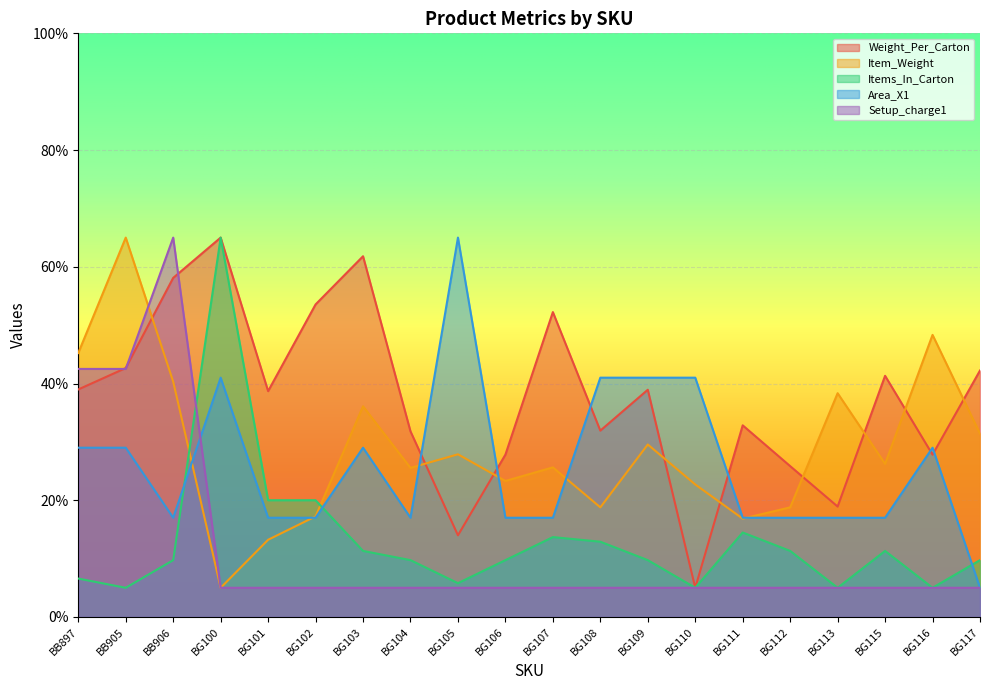

True or false: Weight_Per_Carton has a value of 16.3 at BG112.

False